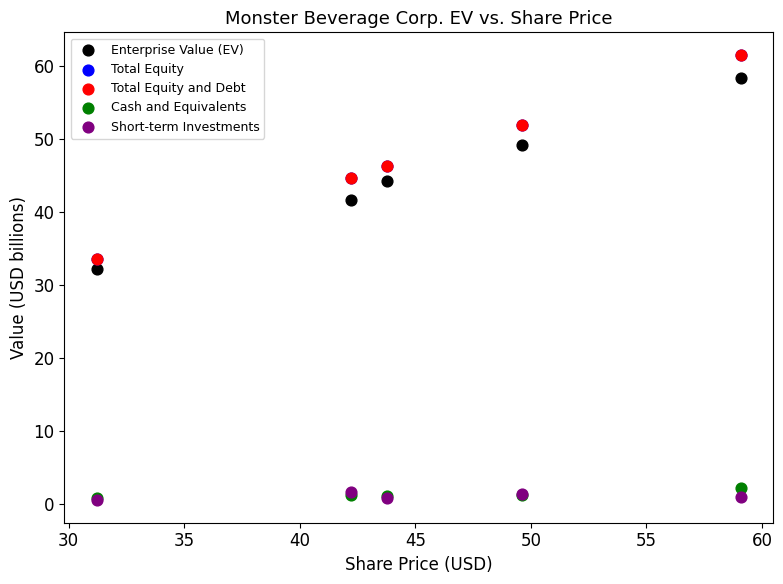

What are all the series names shown in the legend?

Enterprise Value (EV), Total Equity, Total Equity and Debt, Cash and Equivalents, Short-term Investments